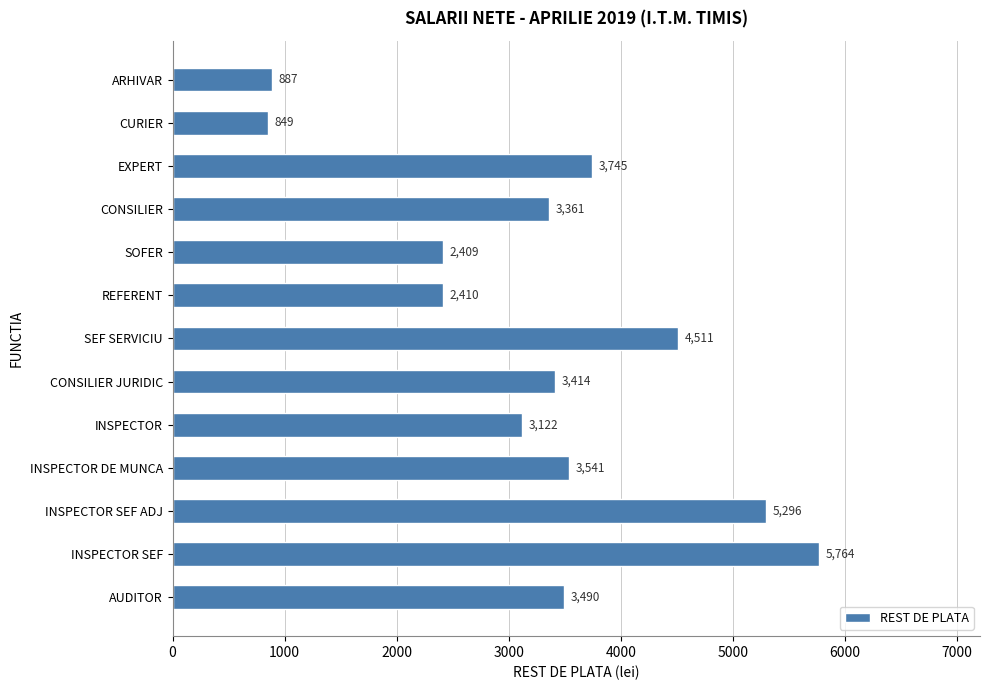

What is the change in value from INSPECTOR to SOFER?

-713